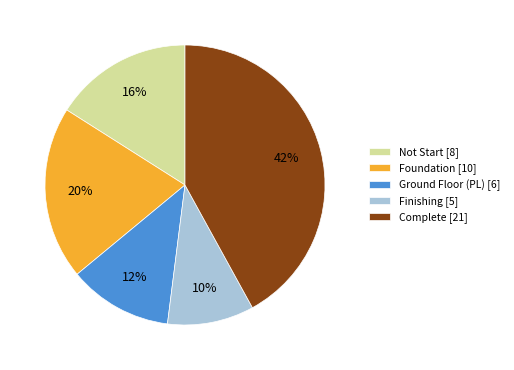

Which category has the biggest portion of the pie?

Complete